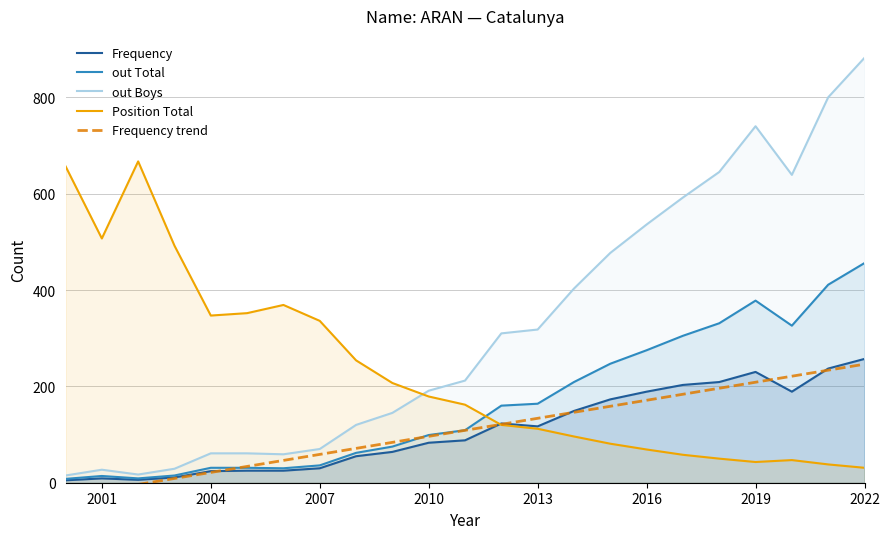

What is the maximum value shown in the chart?

882.0